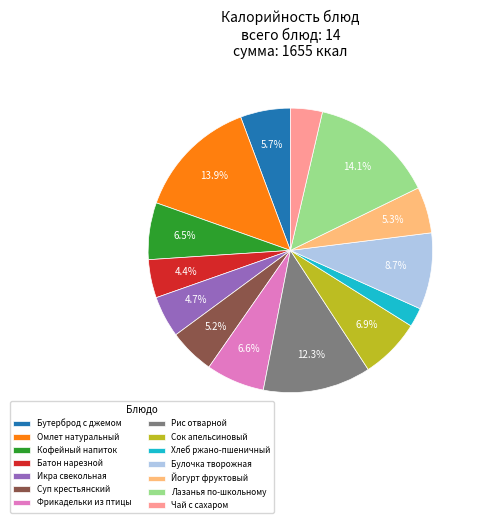

How many segments does this pie chart have?

14